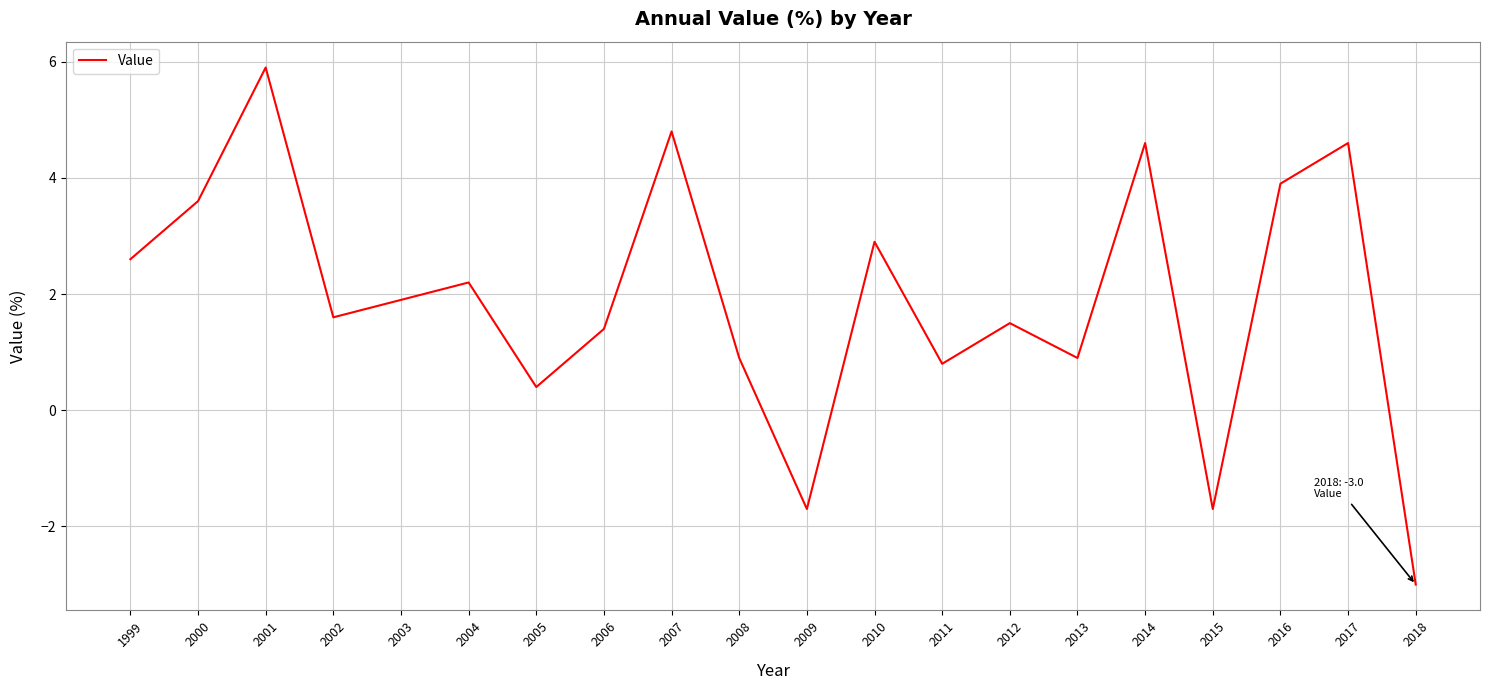

What is the average value?

1.9